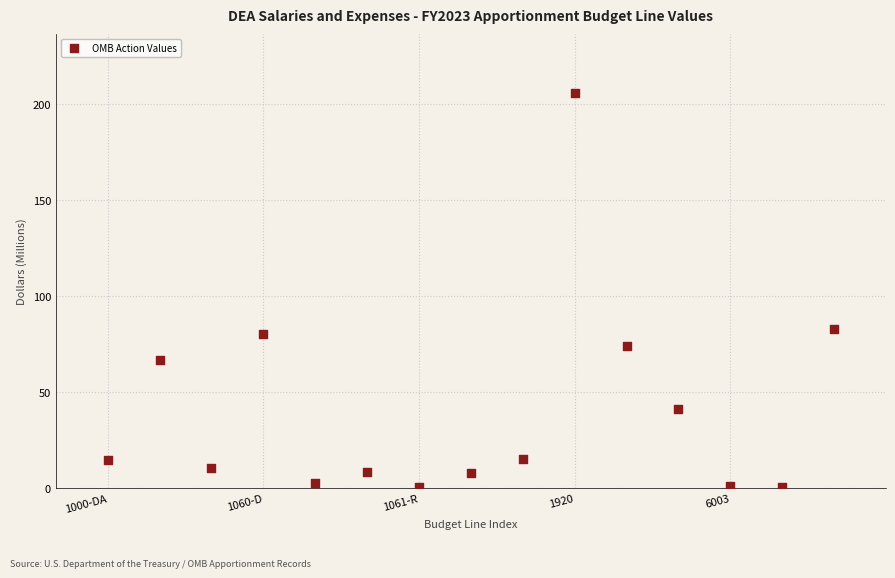

What is the range of Y values (max minus min)?

205.6